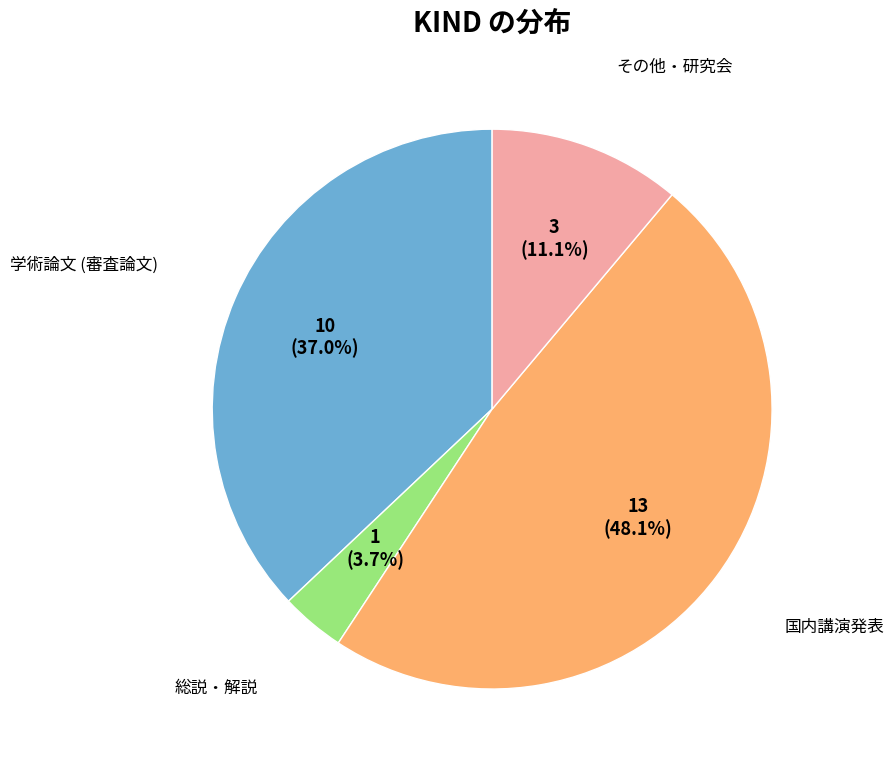

How many slices are in this pie chart?

4